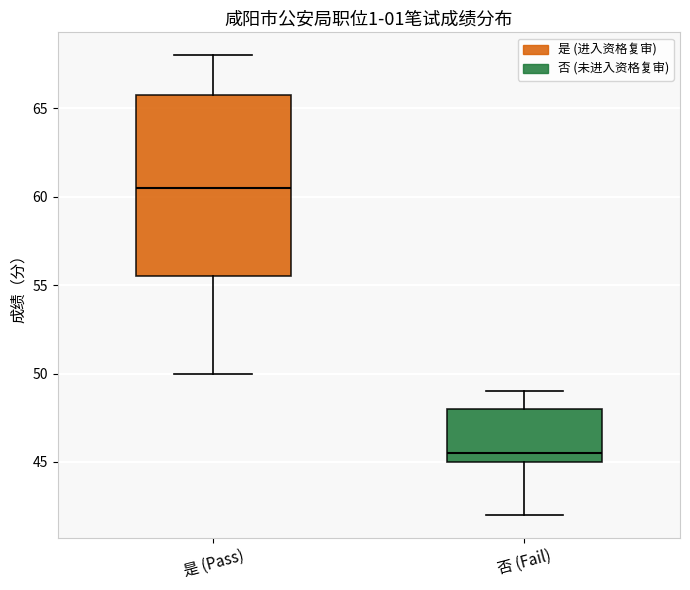

Reading left to right, read every box against the y-axis: the position of its median line, the range the box covers, and the ends of its whiskers. The values are not printed on the chart, so give them approximately, as read against the axis.

是 (Pass): median 60.5, box 55.5 to 66.0, whiskers 50.0 to 68.0
否 (Fail): median 45.5, box 45.0 to 48.0, whiskers 42.0 to 49.0